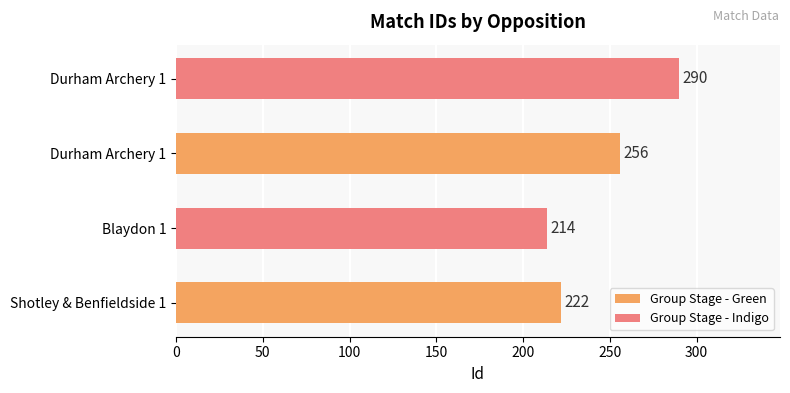

Which category has the lowest value across all series?

Blaydon 1